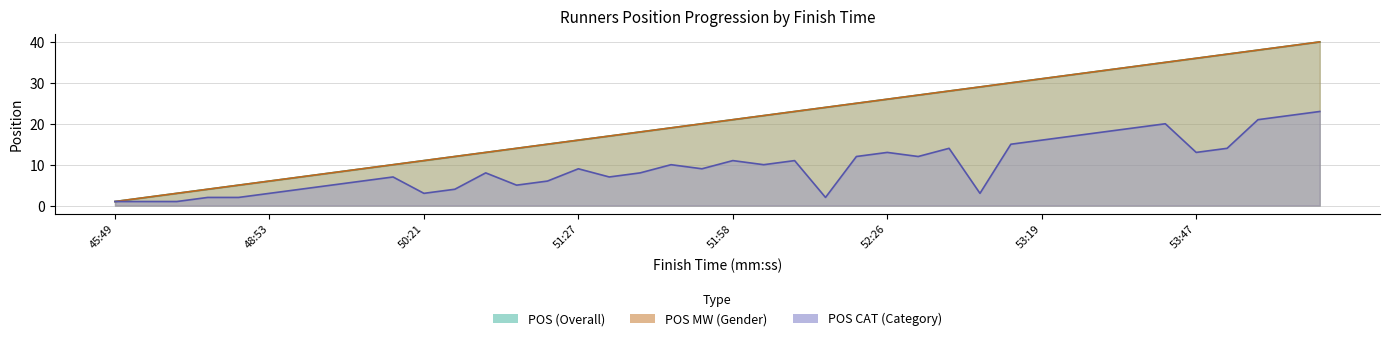

Rank the series at 50:29 from highest to lowest value.

POS, POS MW, POS CAT